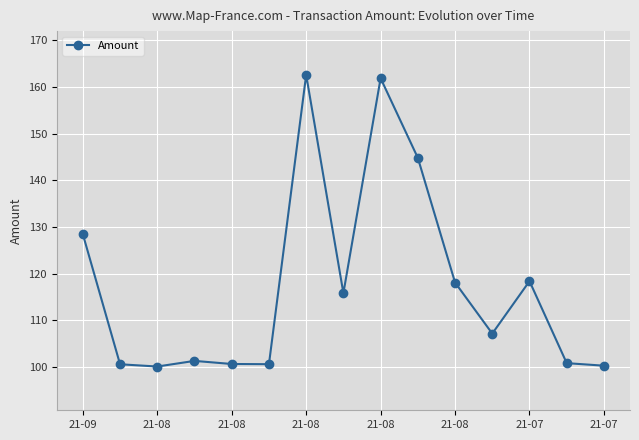

What is the value of the 14th point from the left?

100.8